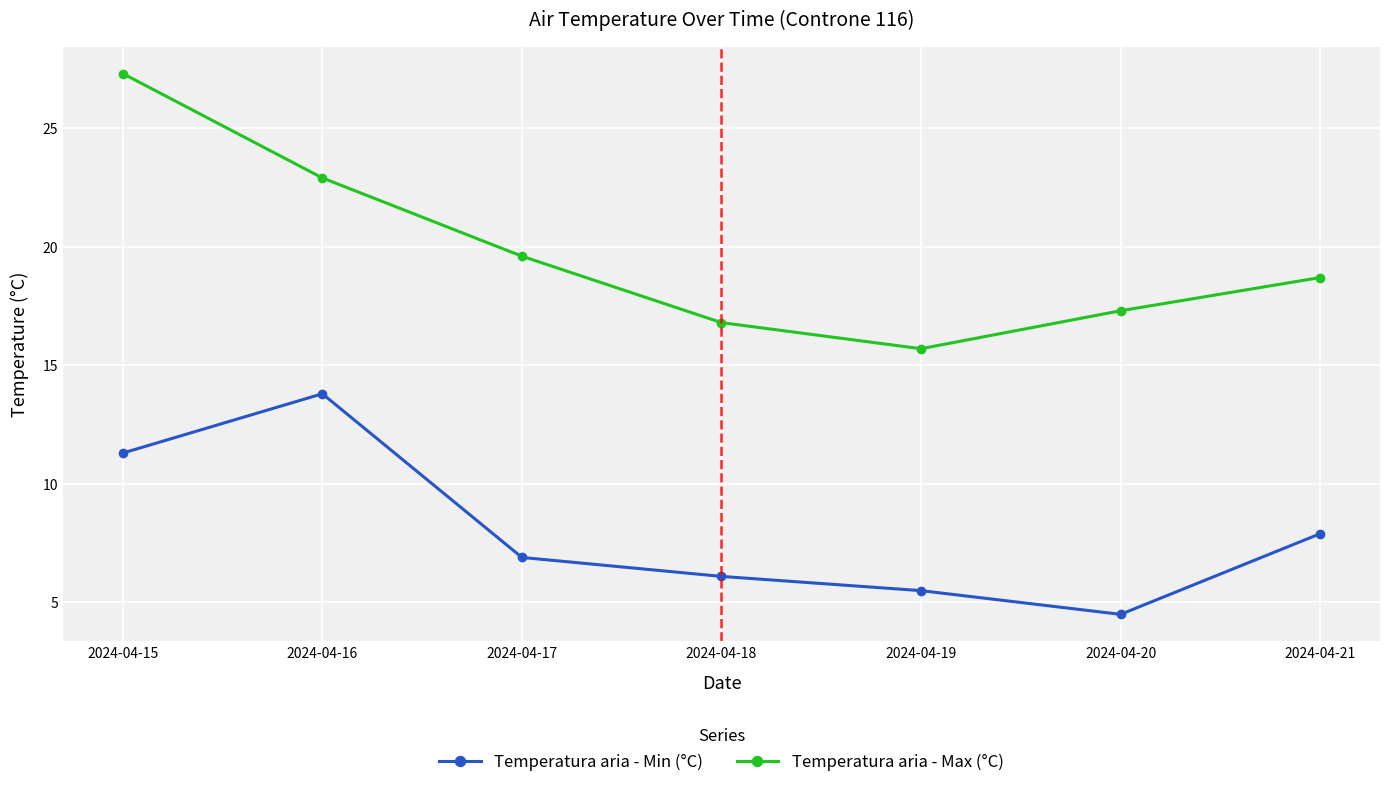

Which series has the largest total across all categories?

Temperatura aria - Max (°C)